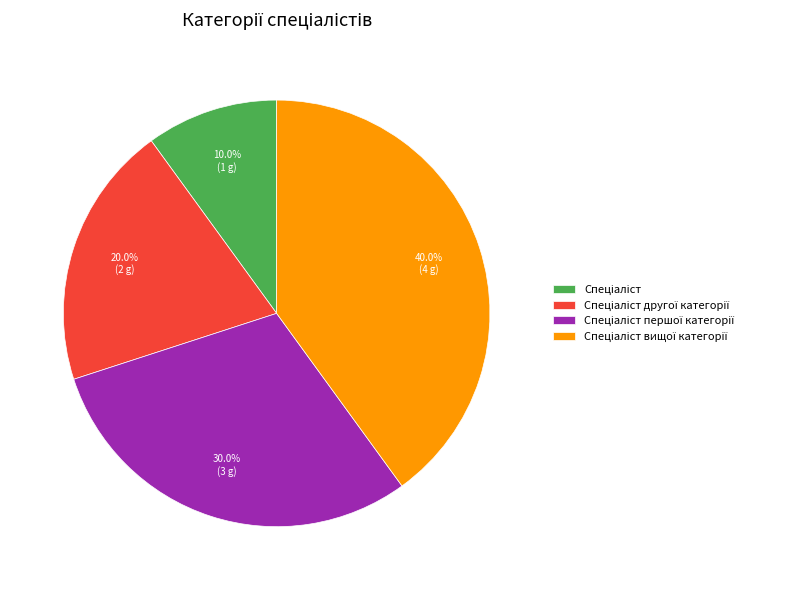

Does any single category account for the majority?

No